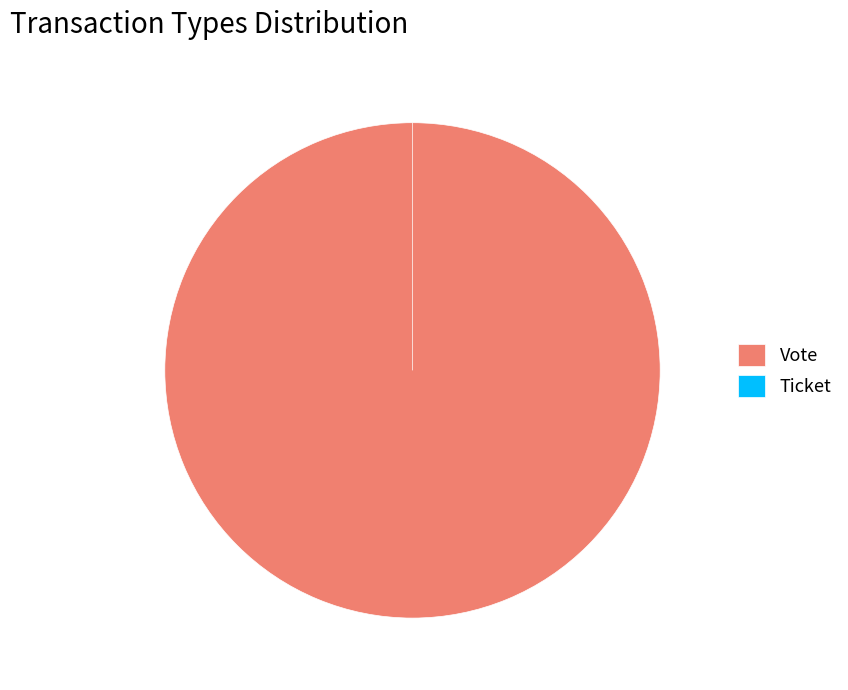

To the nearest percent, what is the difference between the largest and smallest slice percentages?

100%